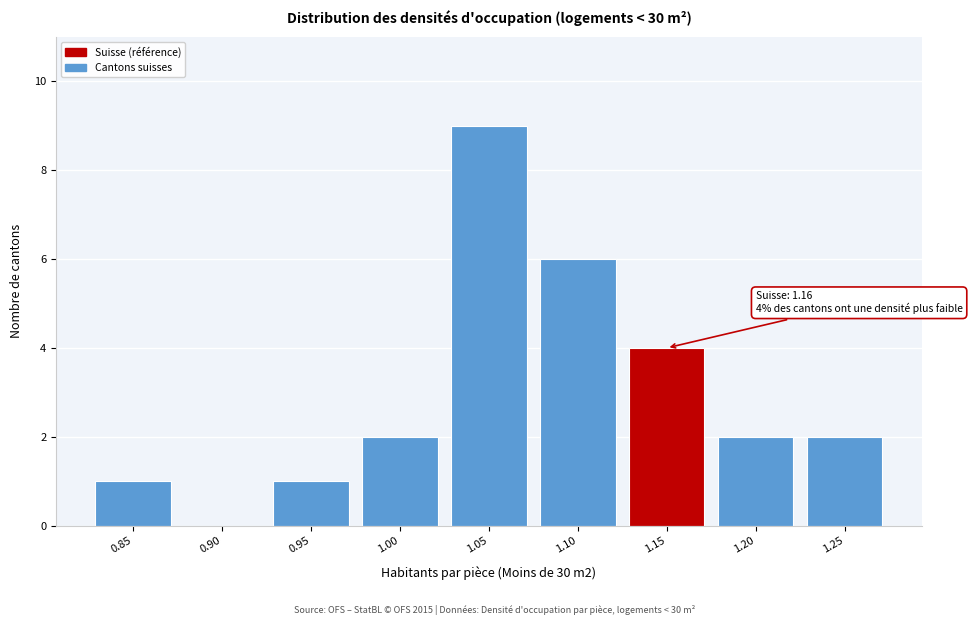

Reading left to right, extract all data points from this chart.

0.85=1	0.90=0	0.95=1	1.00=2	1.05=9	1.10=6	1.15=4	1.20=2	1.25=2